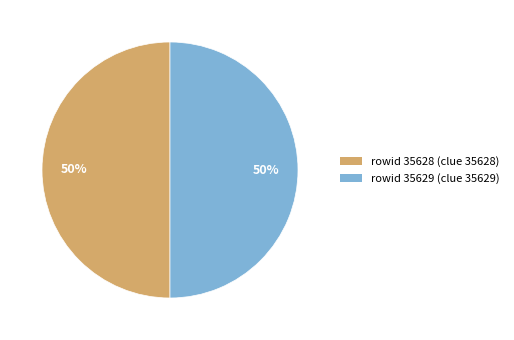

To the nearest percent, what is the average slice percentage?

50%